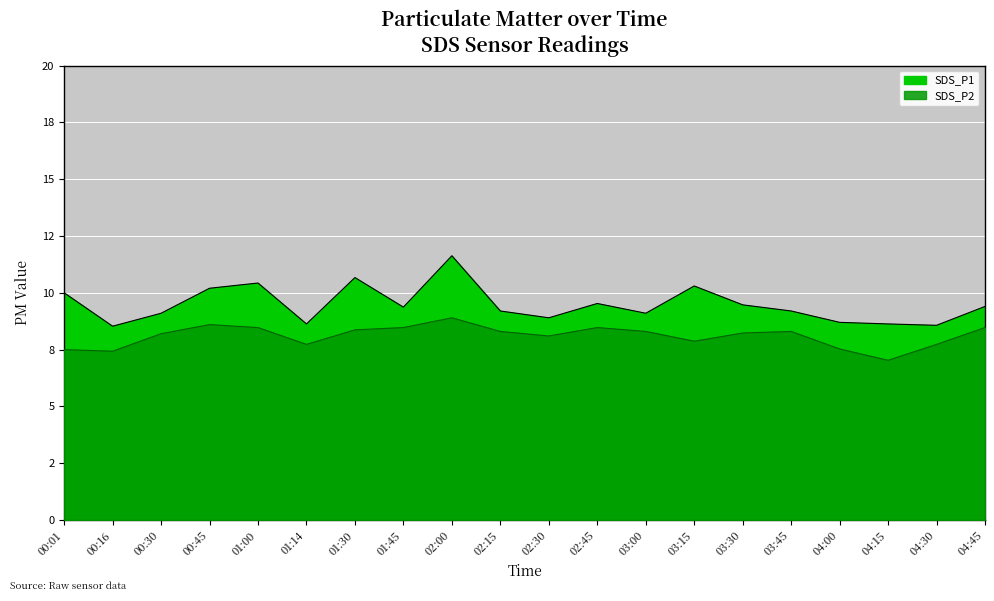

True or false: SDS_P1 and SDS_P2 intersect in this chart.

False